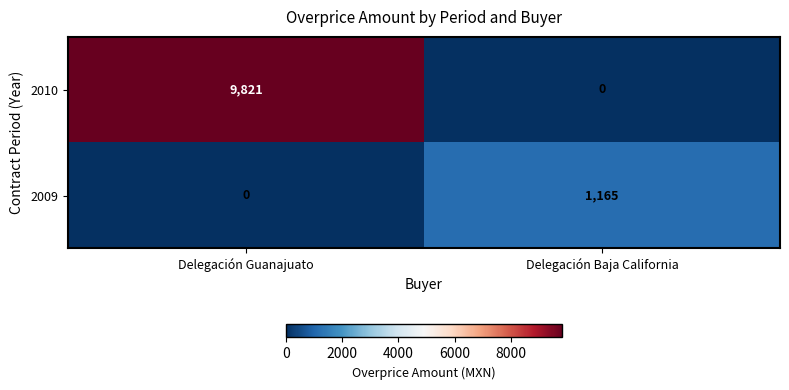

At which label does 2010 reach its peak?

Delegación Guanajuato